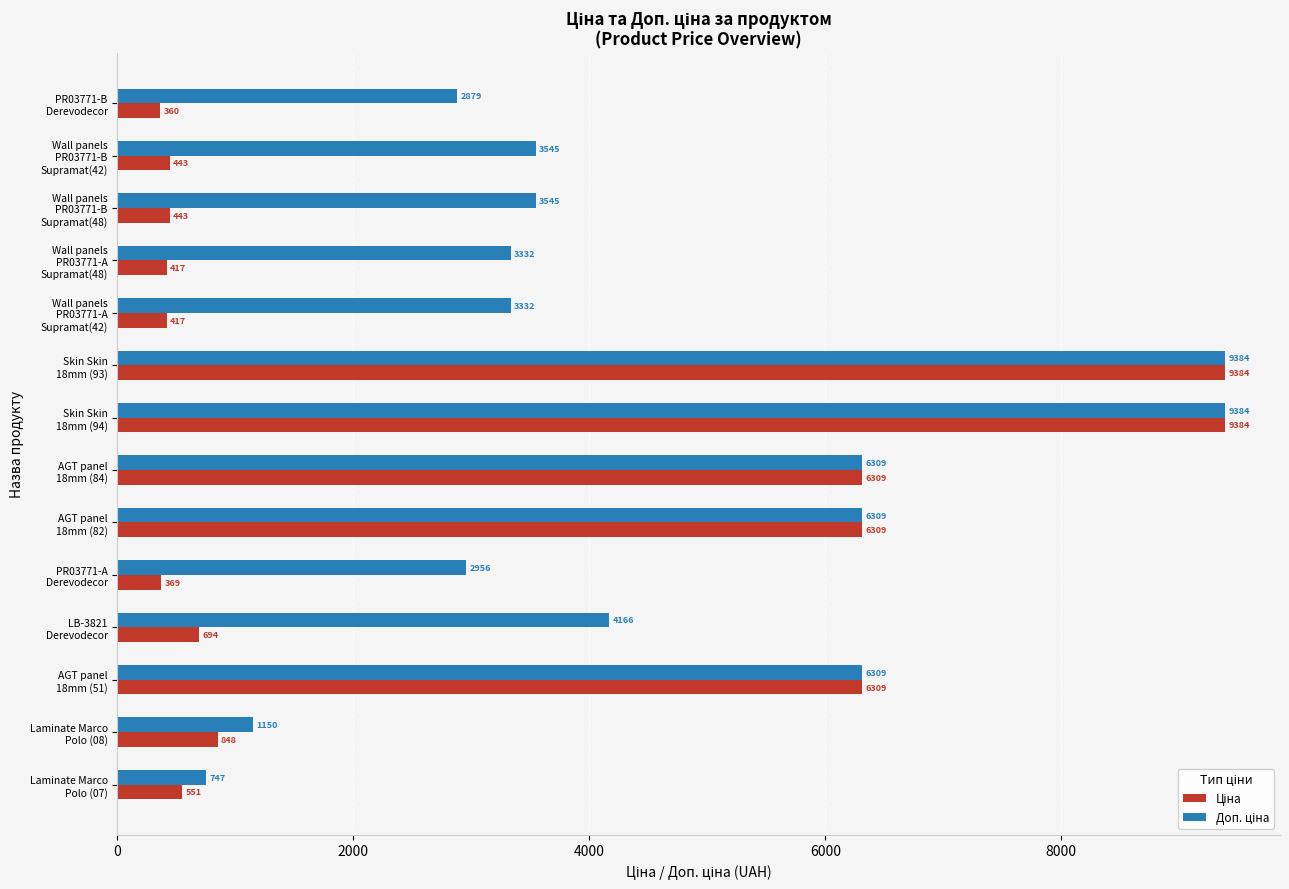

At how many categories does at least one series exceed 1625?

12